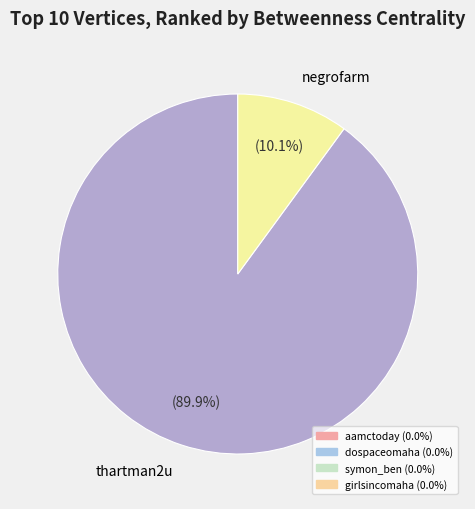

Is thartman2u the majority of the pie?

Yes